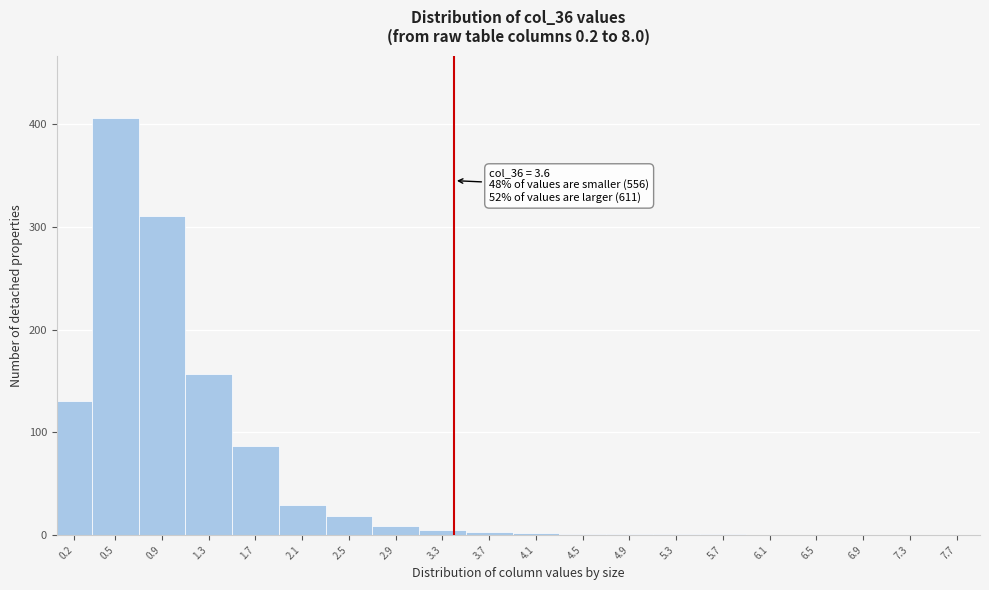

What is the greatest value displayed?

406